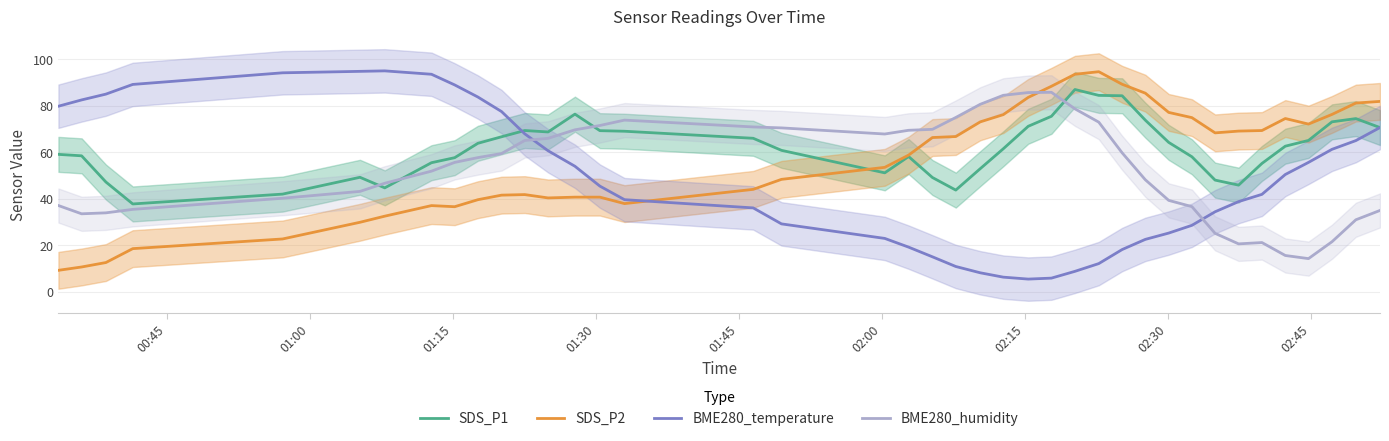

True or false: SDS_P1 has more than 2 points higher than both neighbors.

True